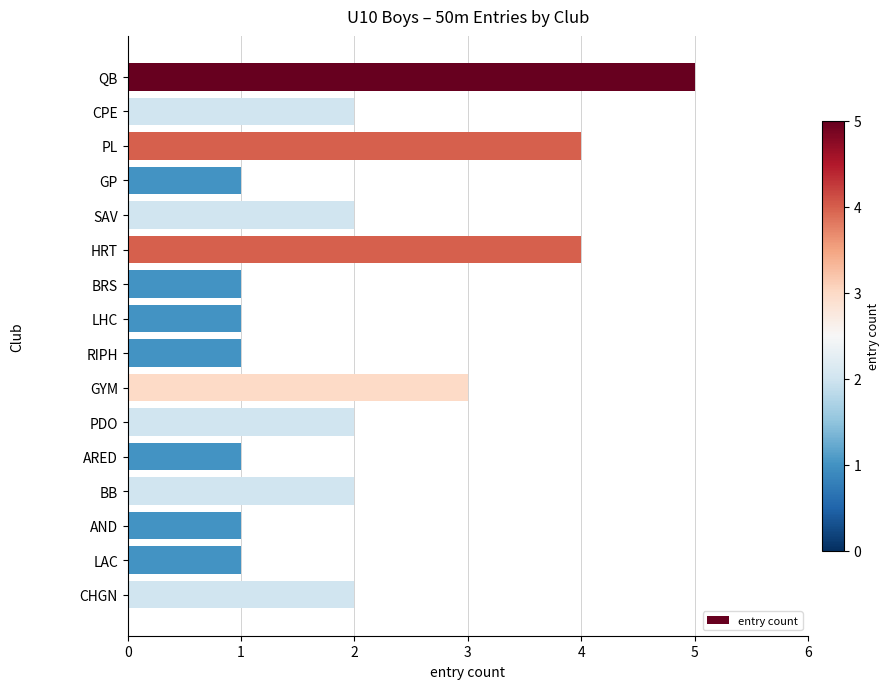

True or false: the data shows 2 at HRT.

False